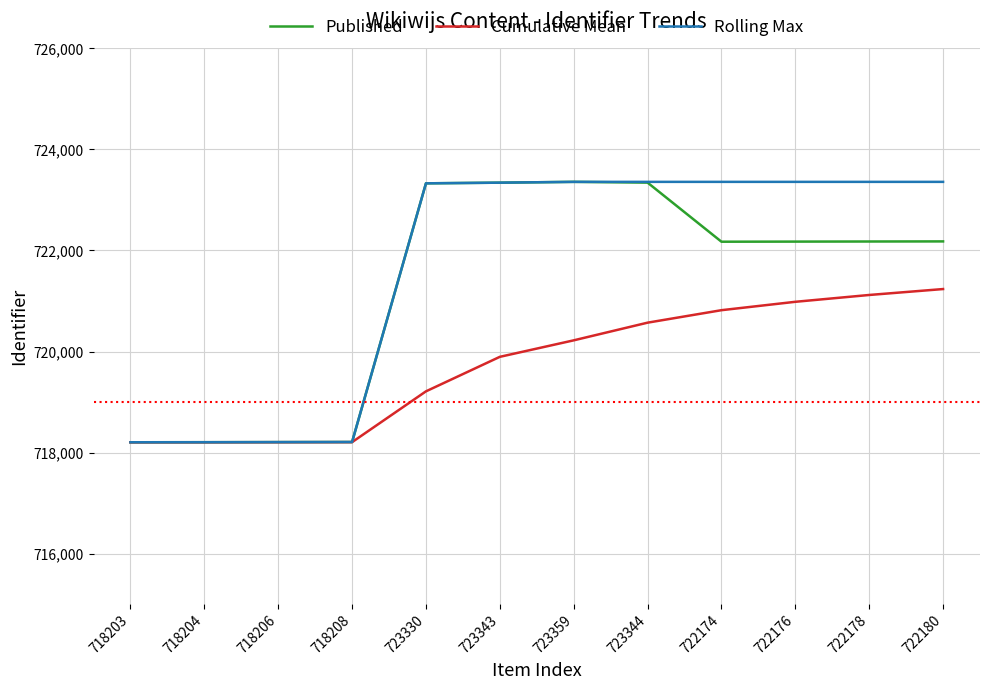

Where is Cumulative Mean nearest to the value 719719?

723343